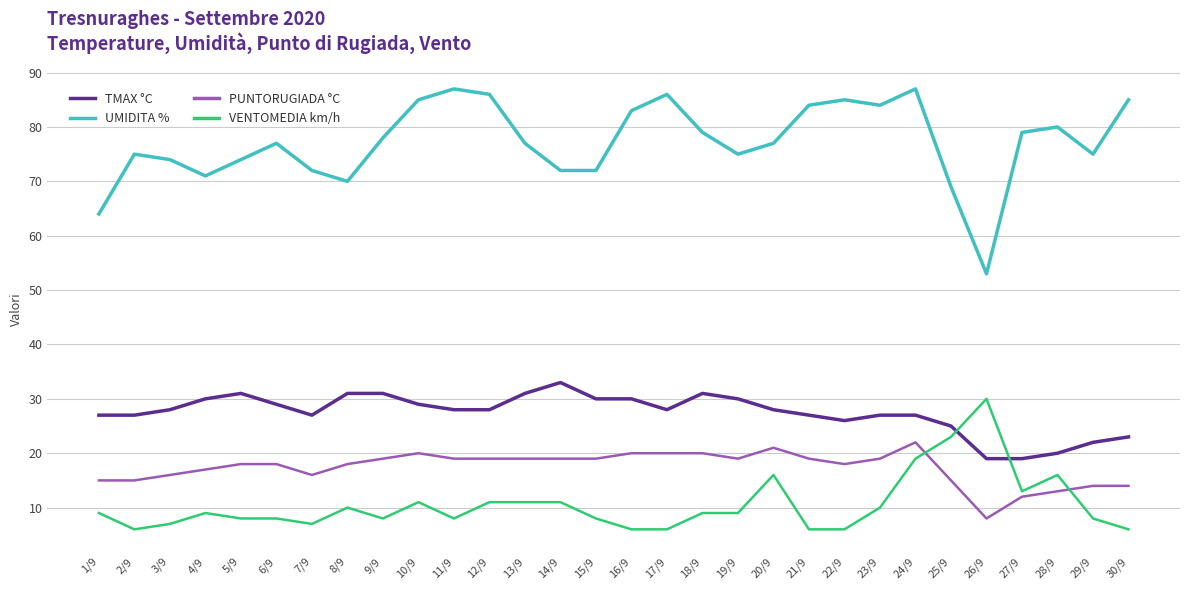

Is it true that VENTOMEDIA km/h equals 6 at 13/9?

False